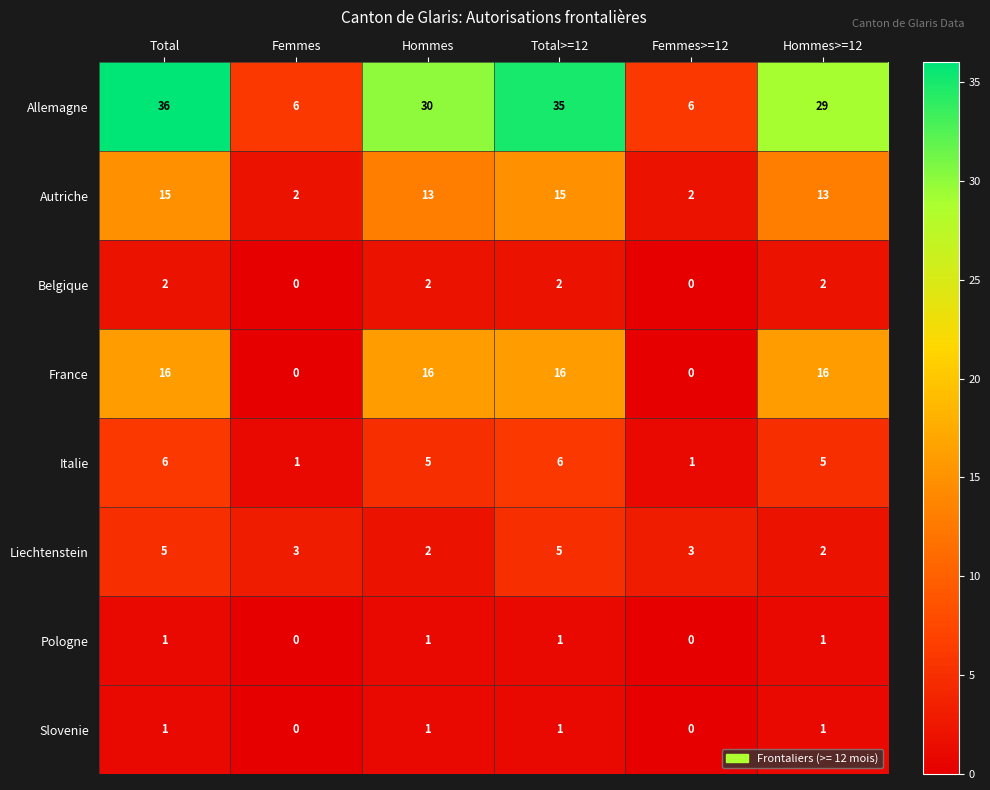

Is it true that Allemagne equals 8 at Hommes>=12?

False